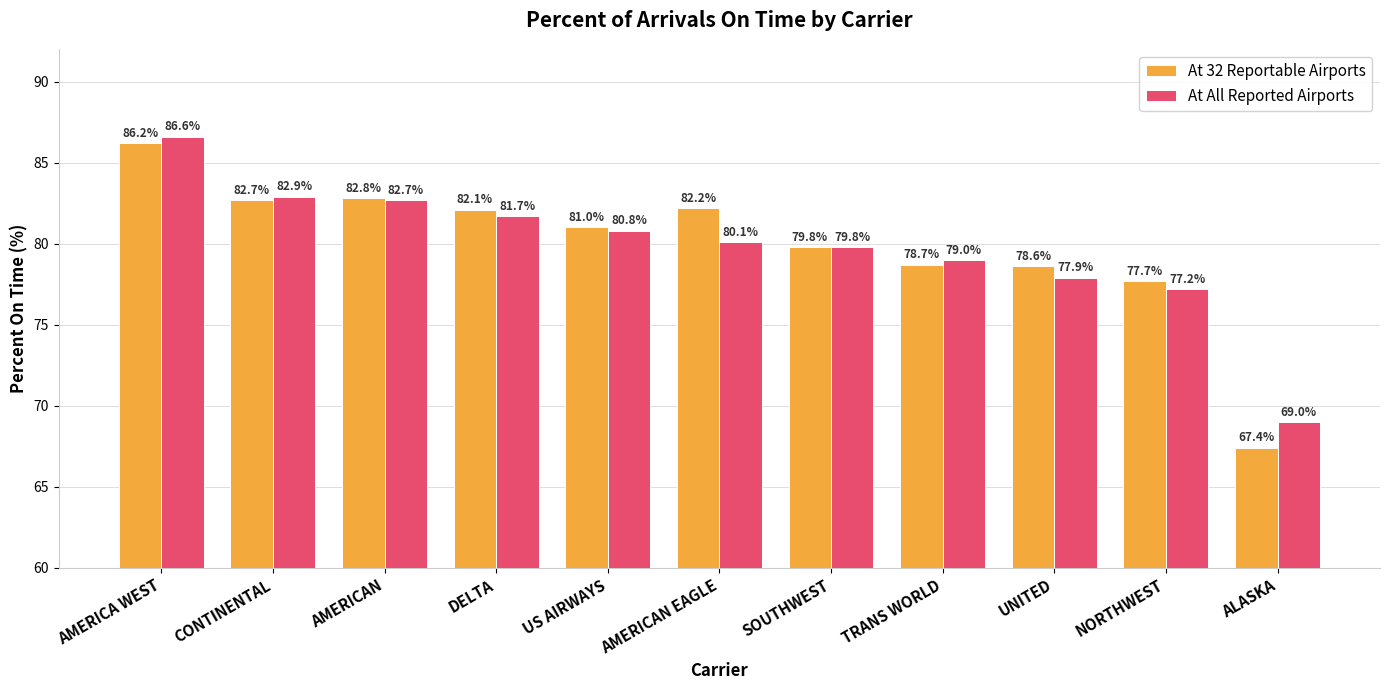

The At 32 Reportable Airports series shows 123.8 at CONTINENTAL. True or false?

False